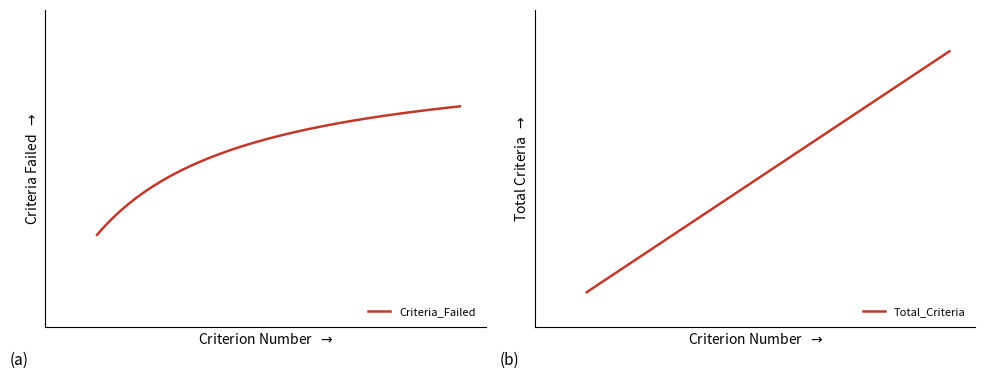

Which category has the highest value across all series?

8